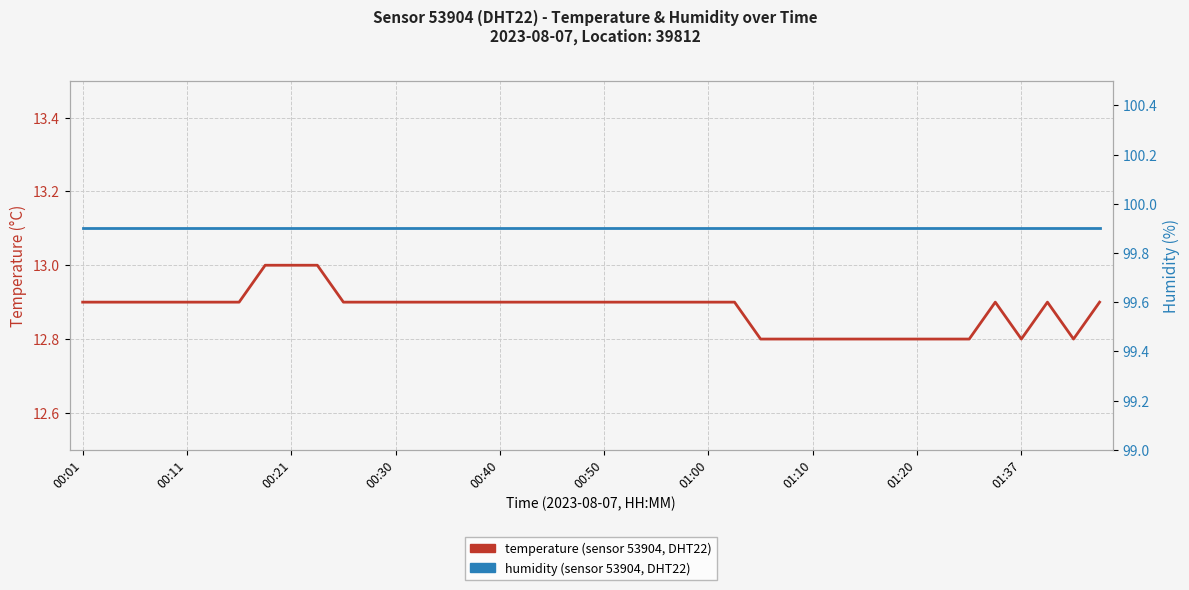

What is the approximate value of temperature at 18?

12.9